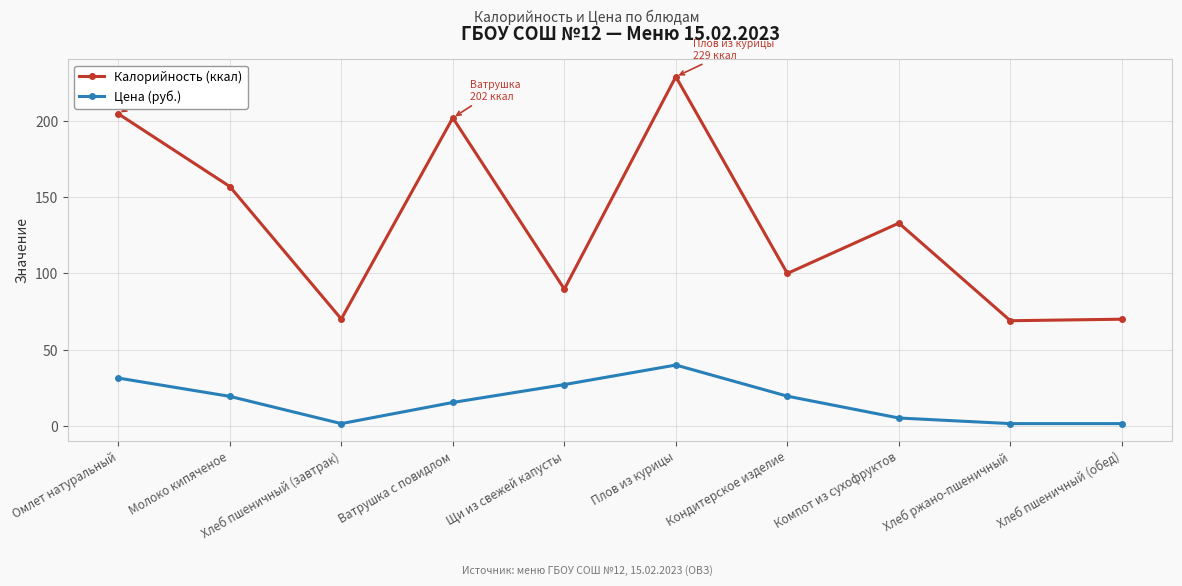

The value of Калорийность (ккал) at Молоко кипяченое is 208.7. True or false?

False